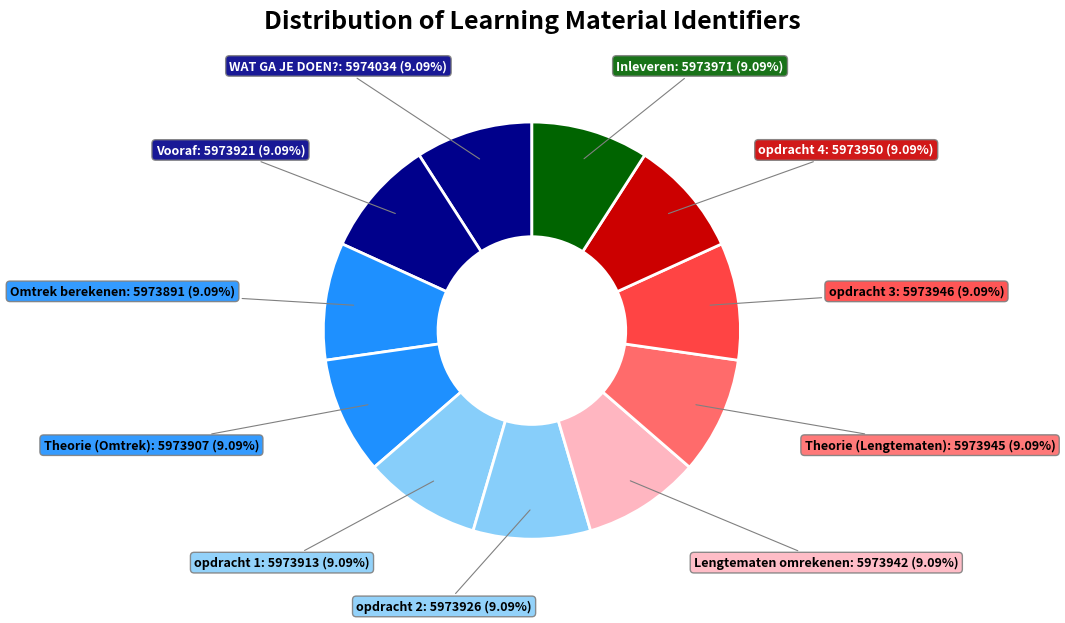

What is the ratio of the value at WAT GA JE DOEN? to the value at opdracht 1?

1.0